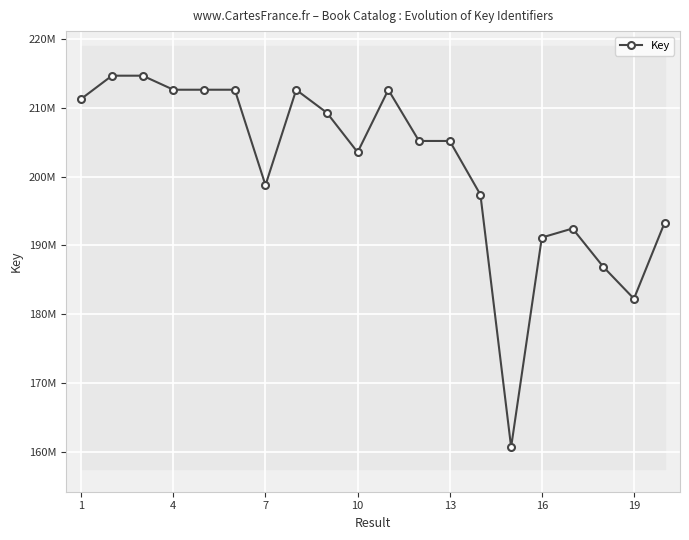

Reading right to left, what are all the values shown in this chart?

193322169	182255671	186902490	192466873	191155471	160669428	197387049	205199300	205198661	212640647	203560791	209299744	212633084	198765262	212651127	212650981	212651029	214692360	214692200	211326019